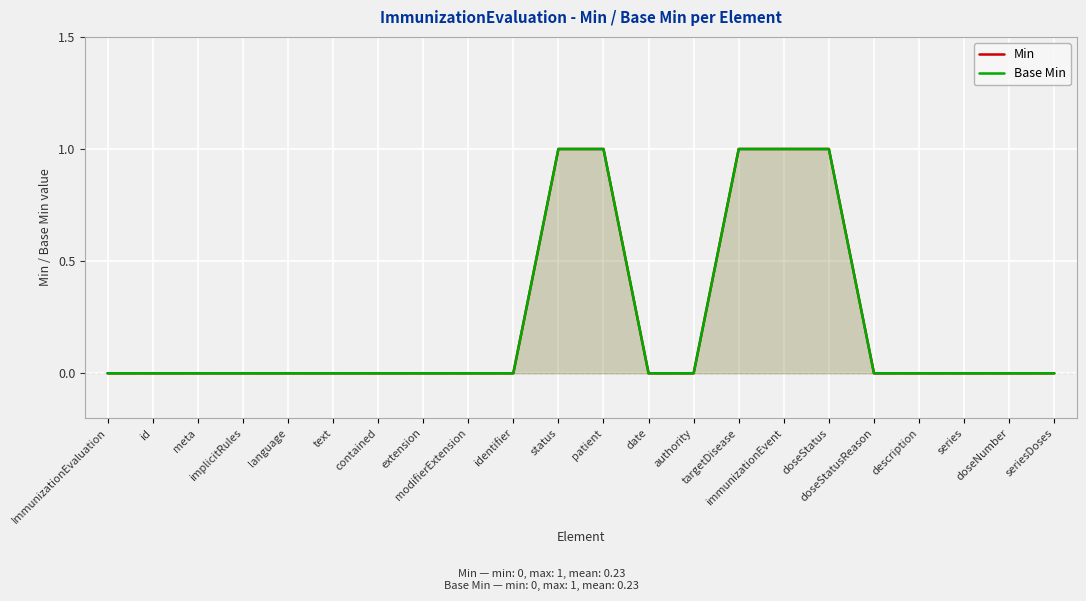

Where is Min nearest to the value 0?

ImmunizationEvaluation